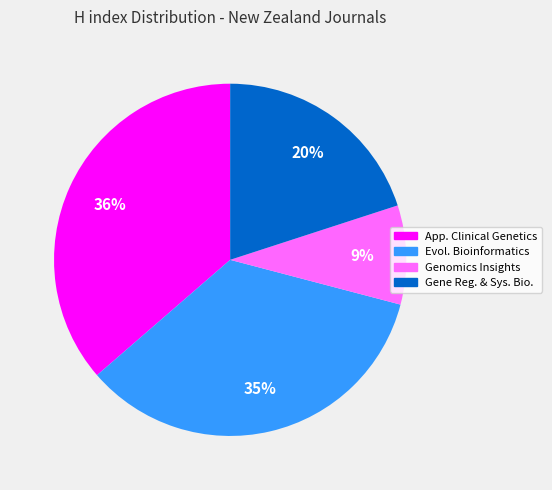

Does any single category account for the majority?

No